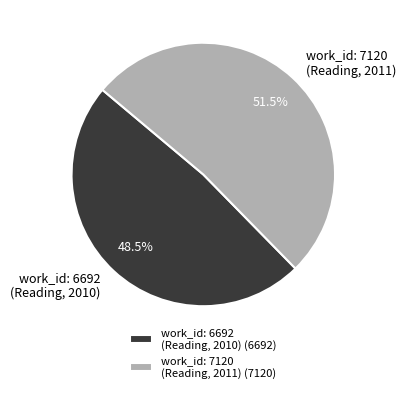

Does any single category account for the majority?

Yes